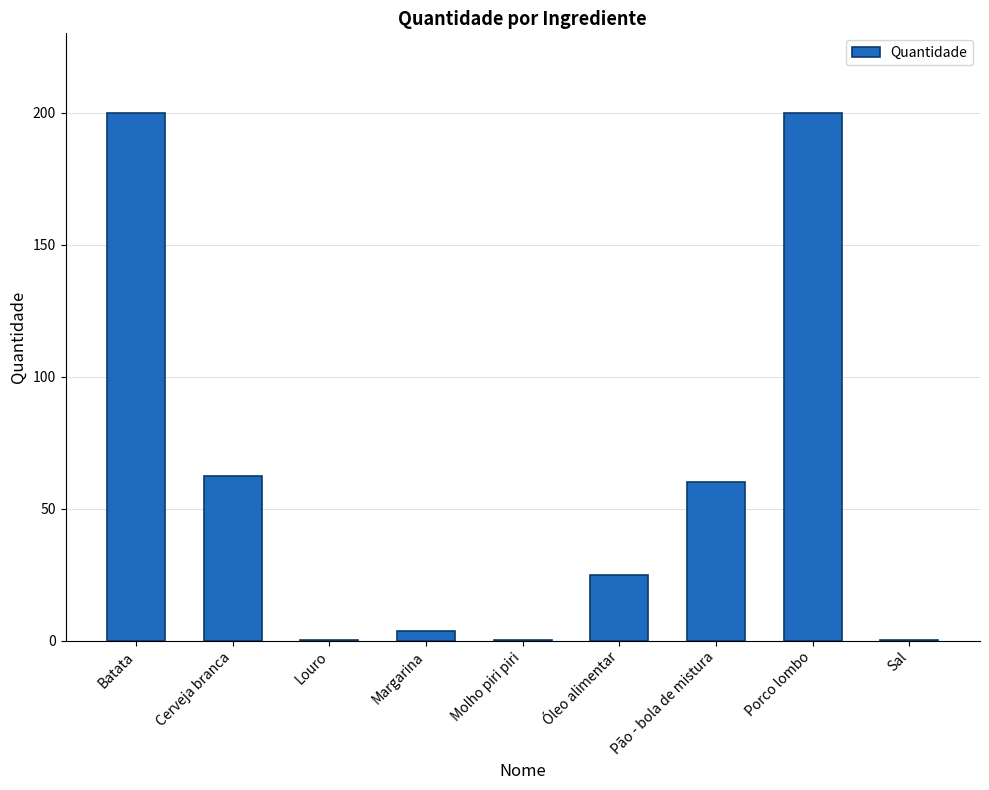

Which has a higher value, Molho piri piri or Porco lombo?

Porco lombo